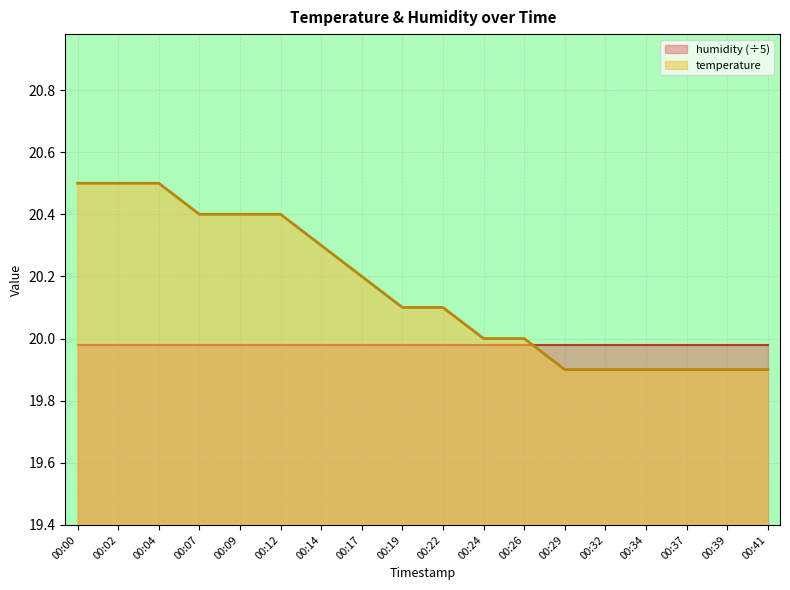

Where do humidity (÷5) and temperature first cross each other?

00:26 and 00:29